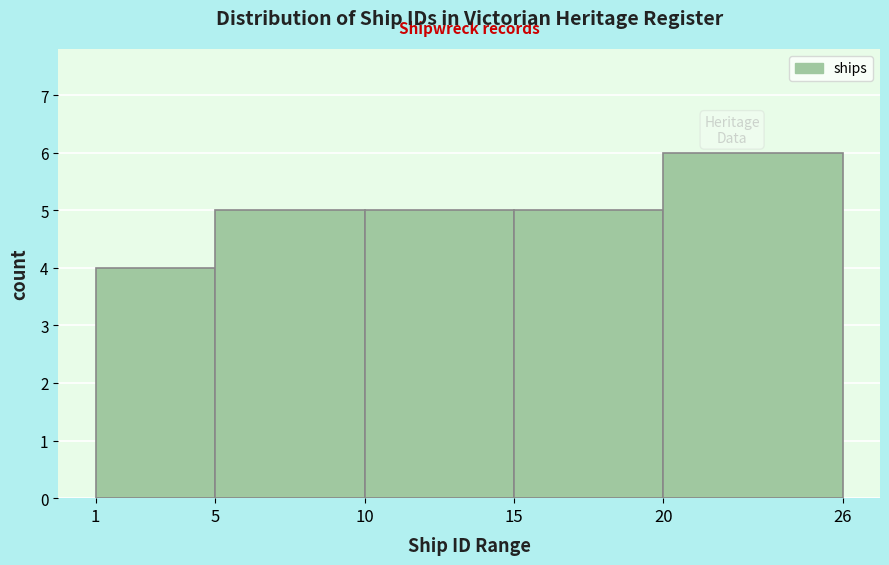

What is the height of the bar covering 5 to 10 on the x-axis? The values are not printed on the chart, so give them approximately, as read against the axis.

5